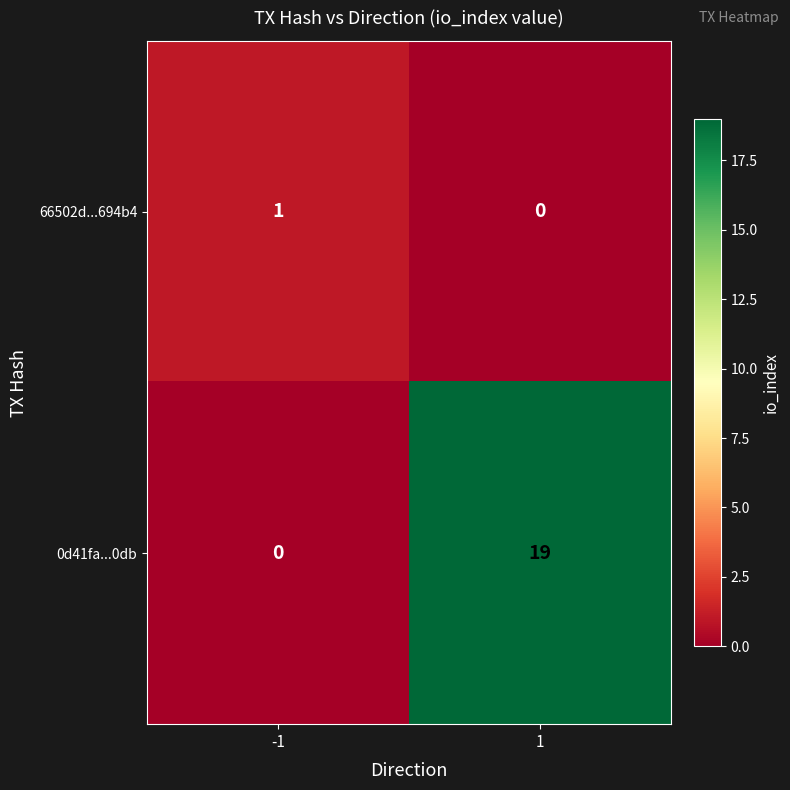

What is the maximum value shown in the chart?

19